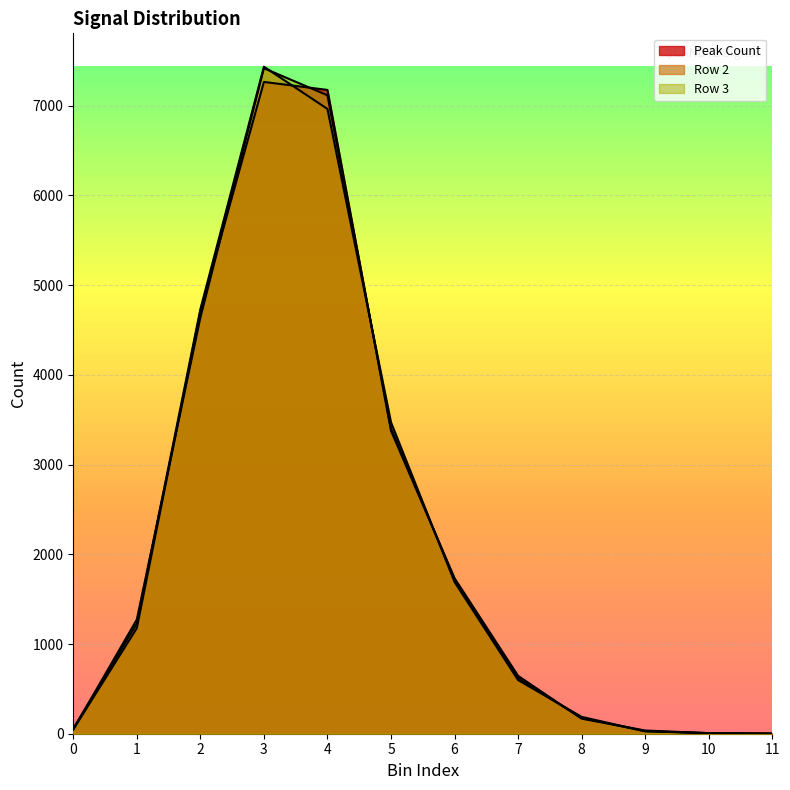

List the series in order of their peak value, highest first.

Row 2, Row 3, Peak Count